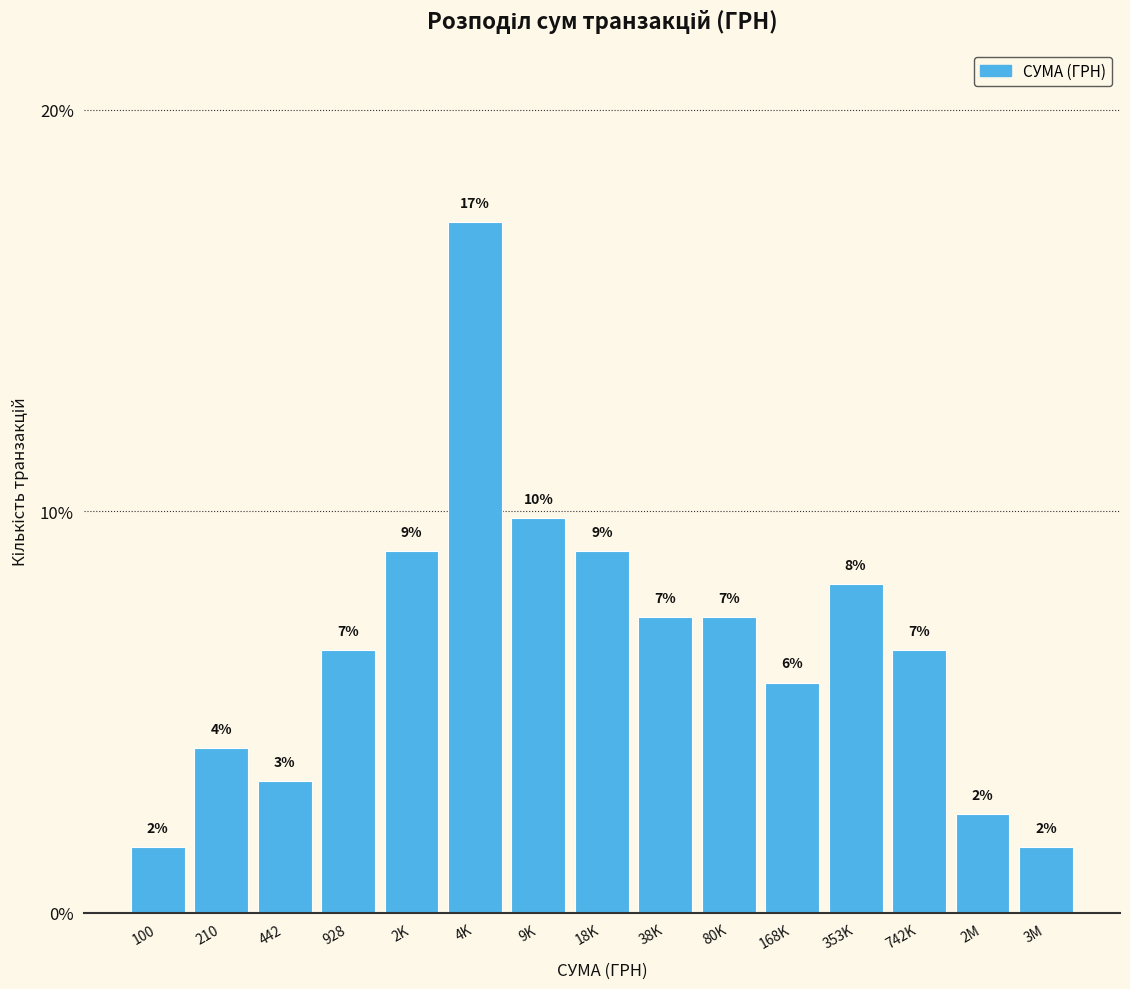

Are the bars horizontal?

No